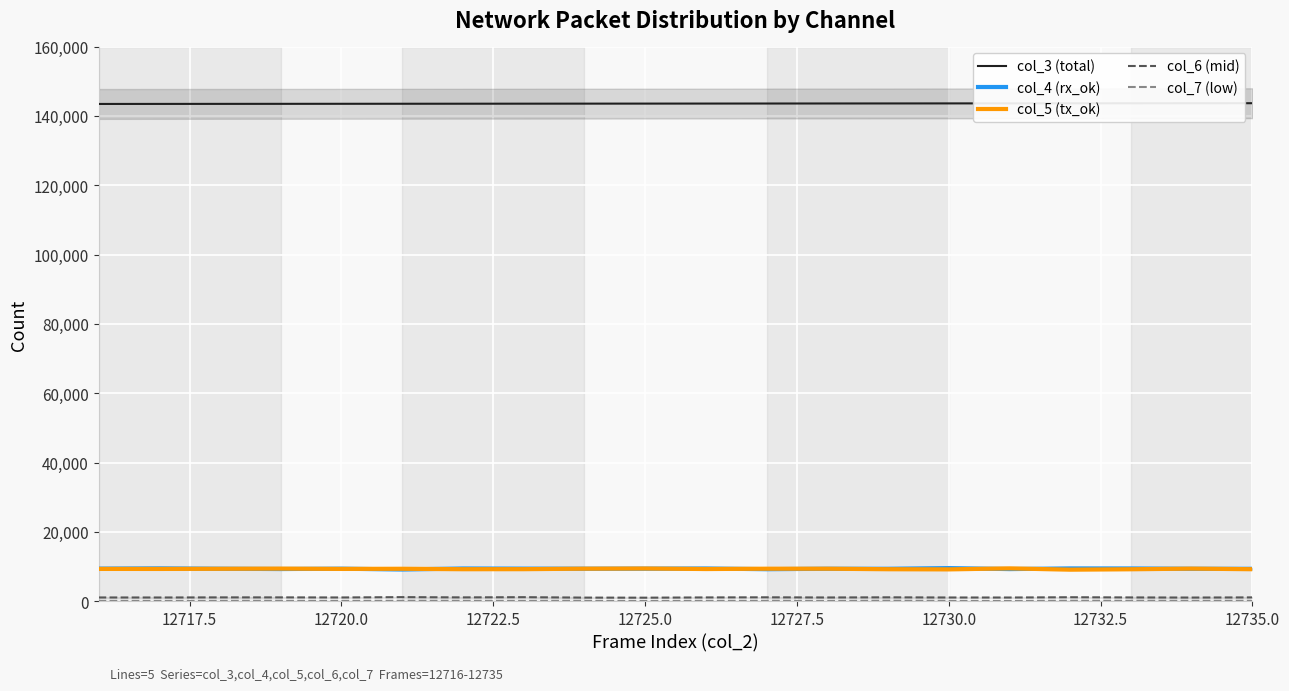

Is this an area chart (filled region under the line)?

No